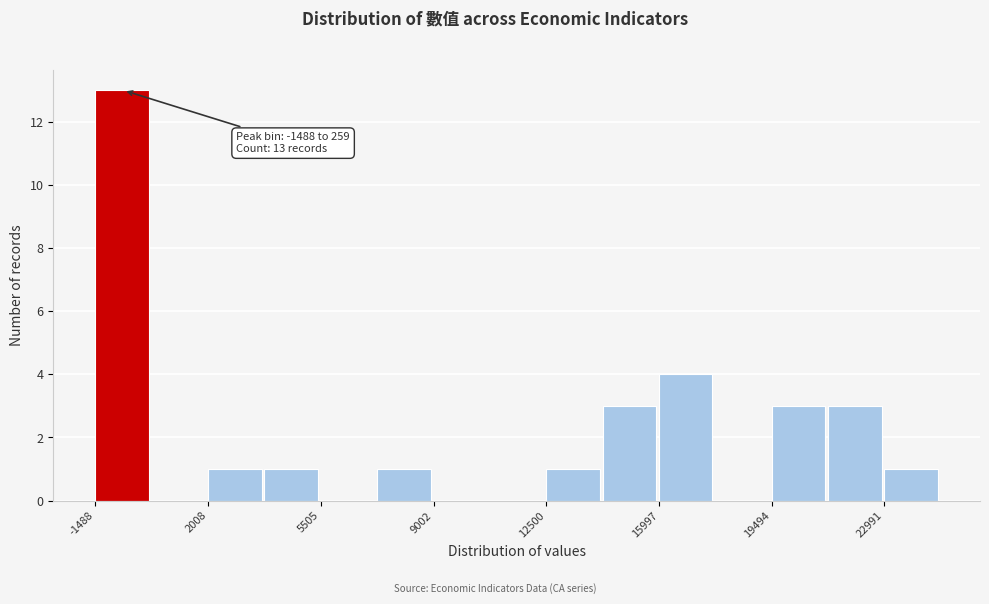

Read against the x-axis, roughly where is the centre of the tallest bar?

-500